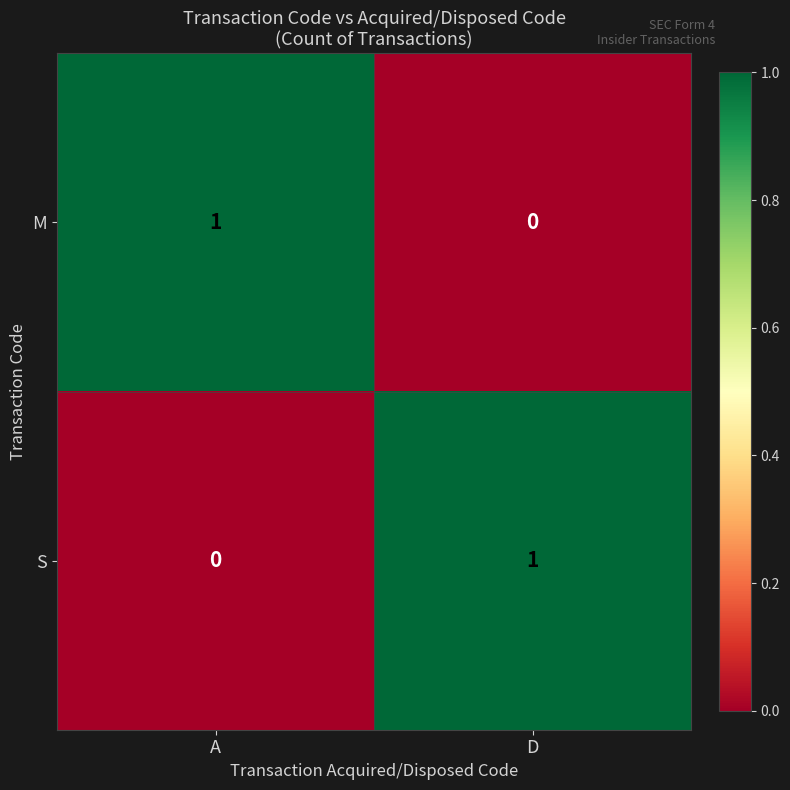

At which label is M closest to 0?

D